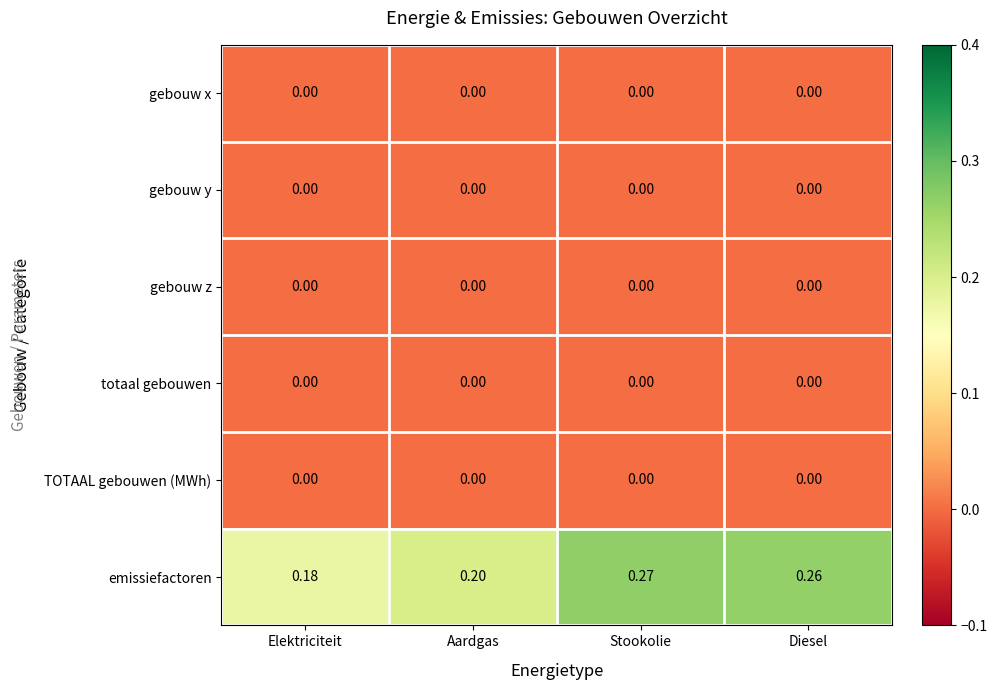

At which category is the sum across all series the highest?

Stookolie